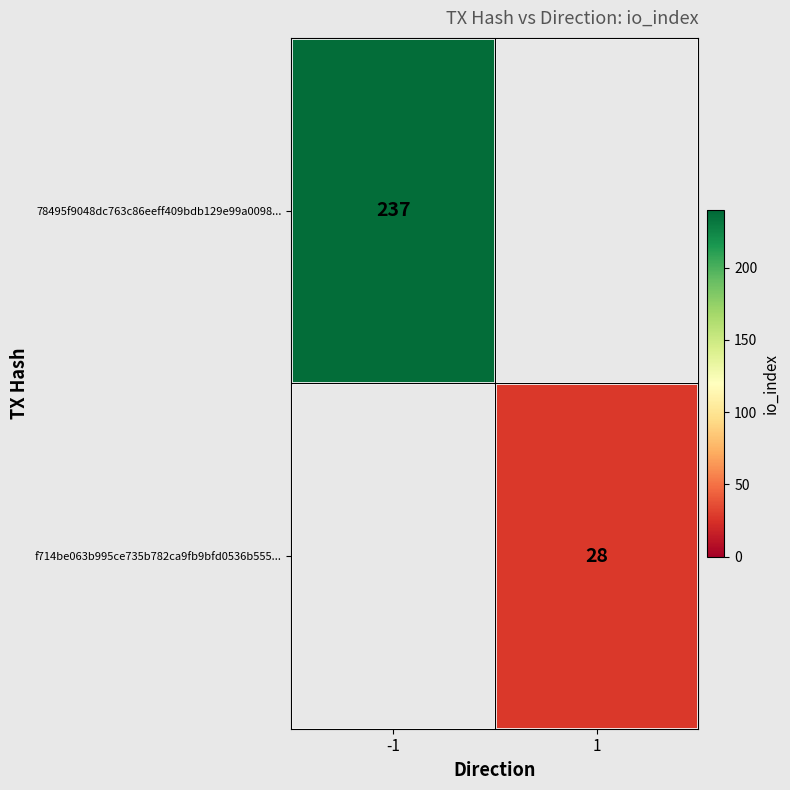

Is the value of f714be063b995ce735b782ca9fb9bfd0536b555... at 1 greater than the value of 78495f9048dc763c86eeff409bdb129e99a0098... at -1?

No